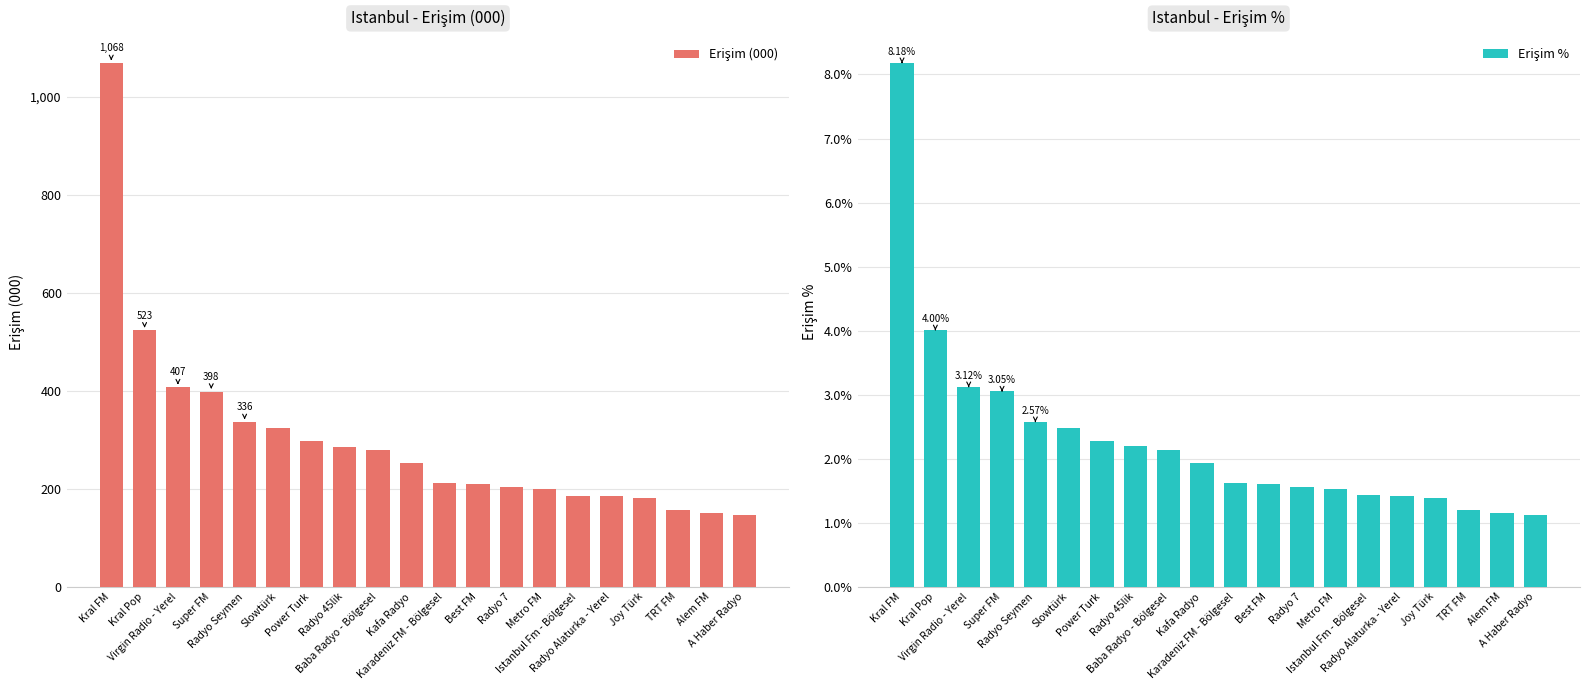

What is the difference between the highest and lowest values at Radyo 7?

201.8